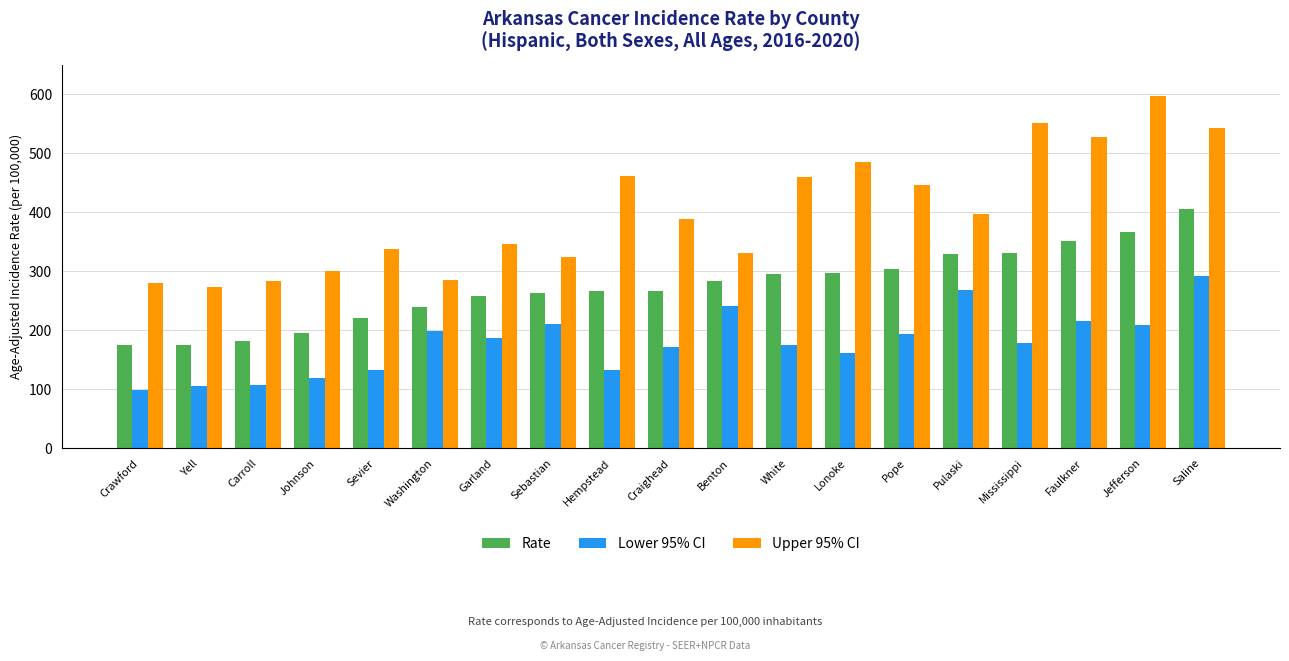

Which series has the widest spread of values?

Upper 95% CI